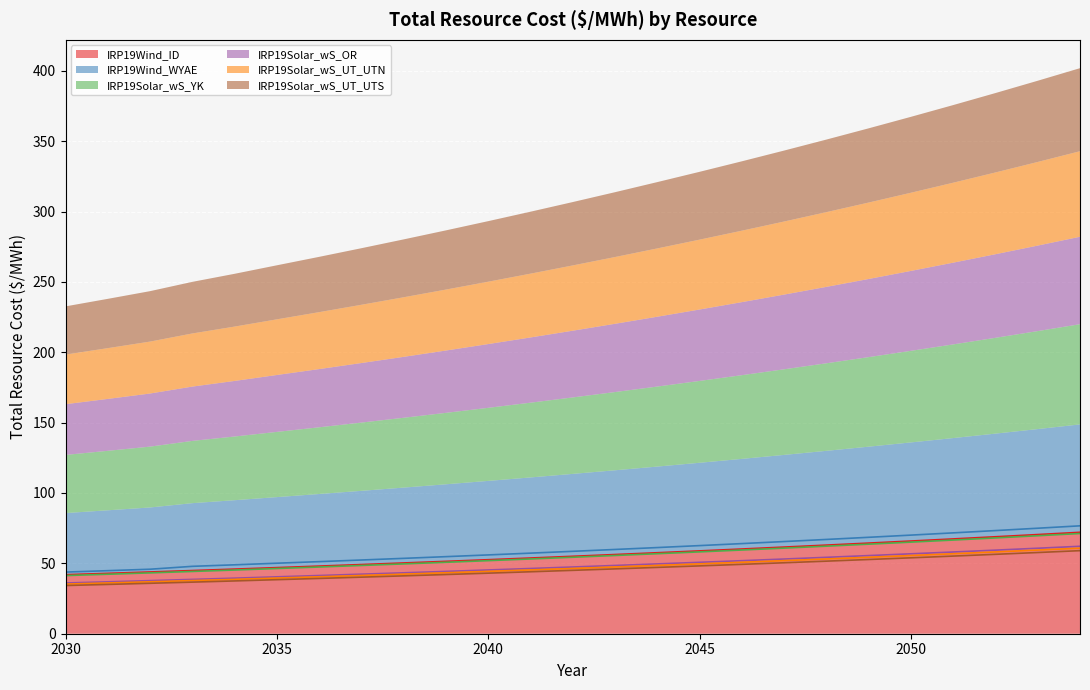

True or false: IRP19Solar_wS_OR and IRP19Solar_wS_UT_UTN cross at least once.

False